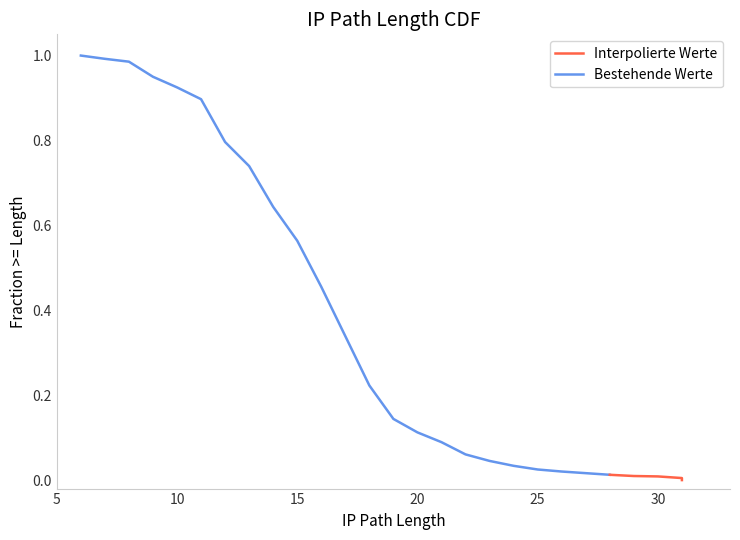

Reading left to right, list all the values displayed in this chart.

6=1.0	7=1.0	8=1.0	9=1.0	10=0.9	11=0.9	12=0.8	13=0.7	14=0.6	15=0.6	16=0.5	17=0.3	18=0.2	19=0.1	20=0.1	21=0.1	22=0.1	23=0.0	24=0.0	25=0.0	26=0.0	27=0.0	28=0.0	29=0.0	30=0.0	31=0.0	31=0.0